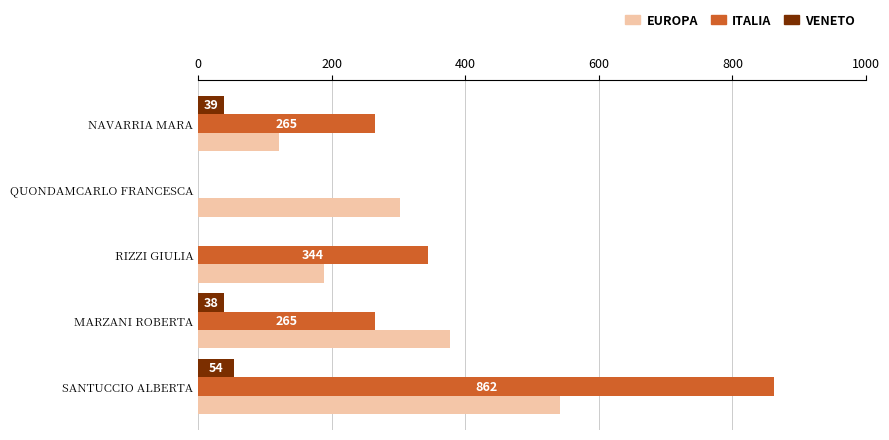

At which category is the sum across all series the highest?

SANTUCCIO ALBERTA